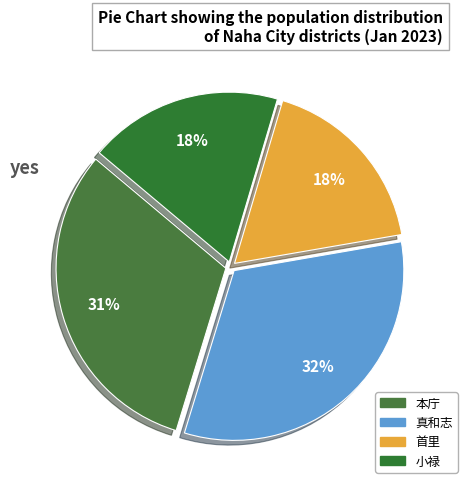

To the nearest percent, what portion does 小禄 represent?

18%